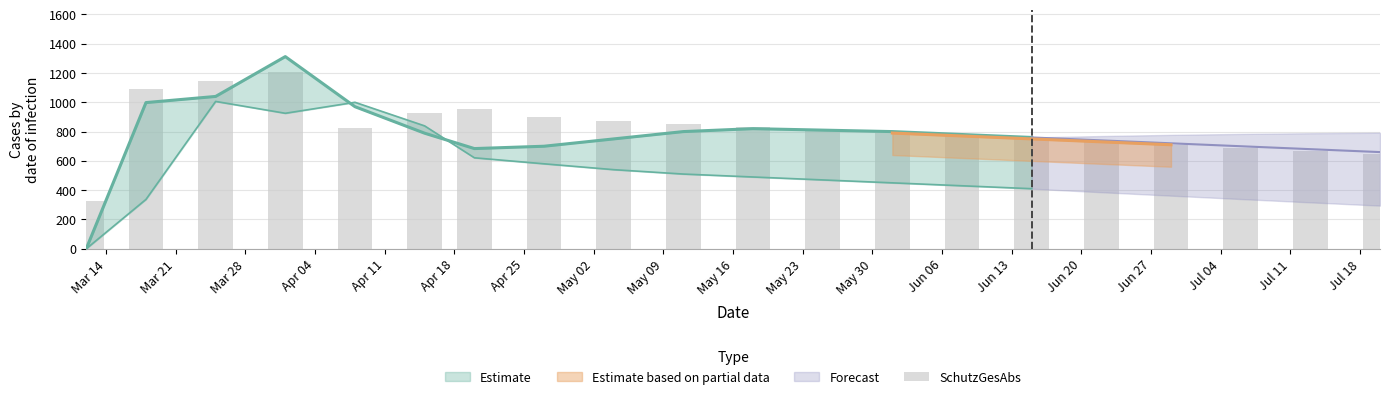

What is the difference between the maximum and second lowest values?

558